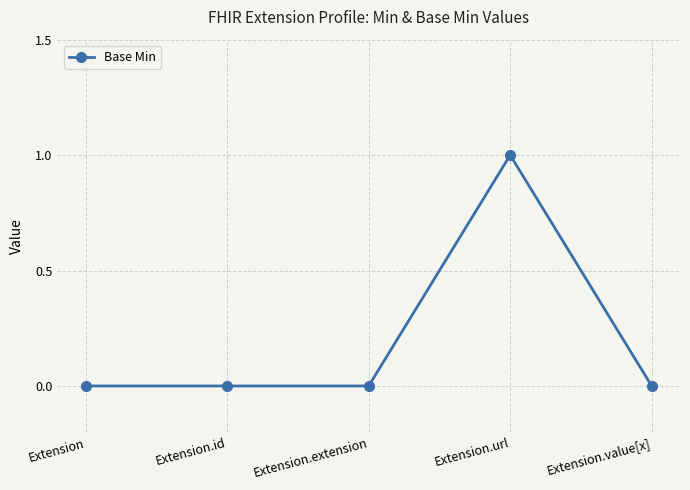

Which has a higher value, Extension.value[x] or Extension.url?

Extension.url